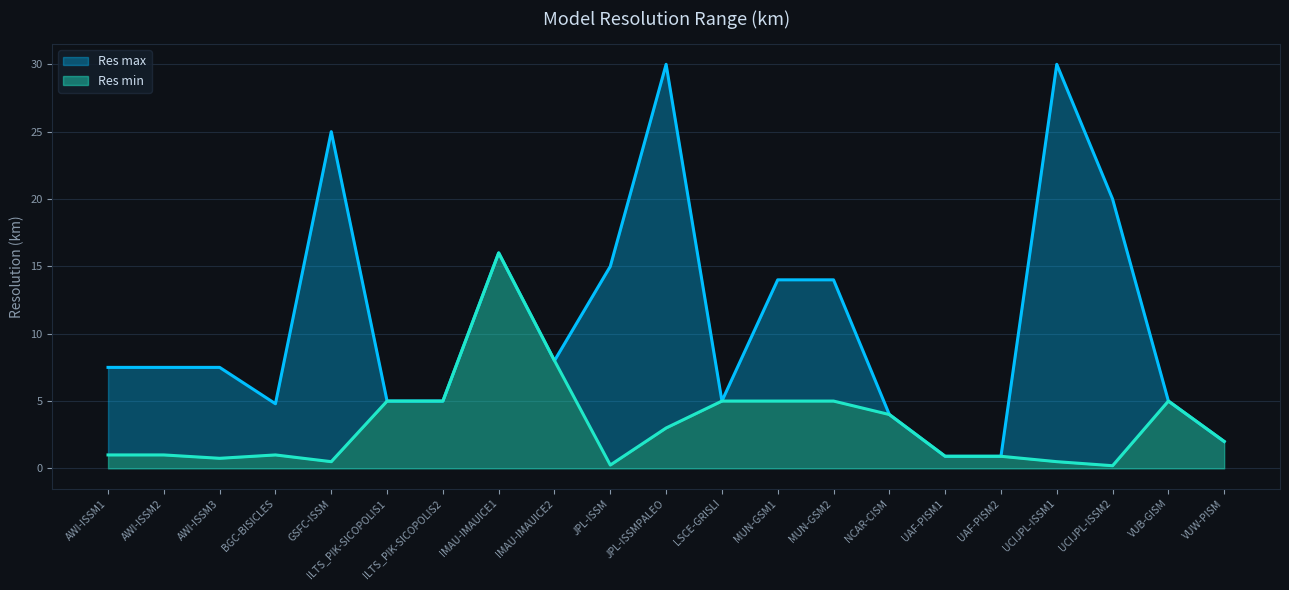

What are all the series names shown in the legend?

Res max, Res min